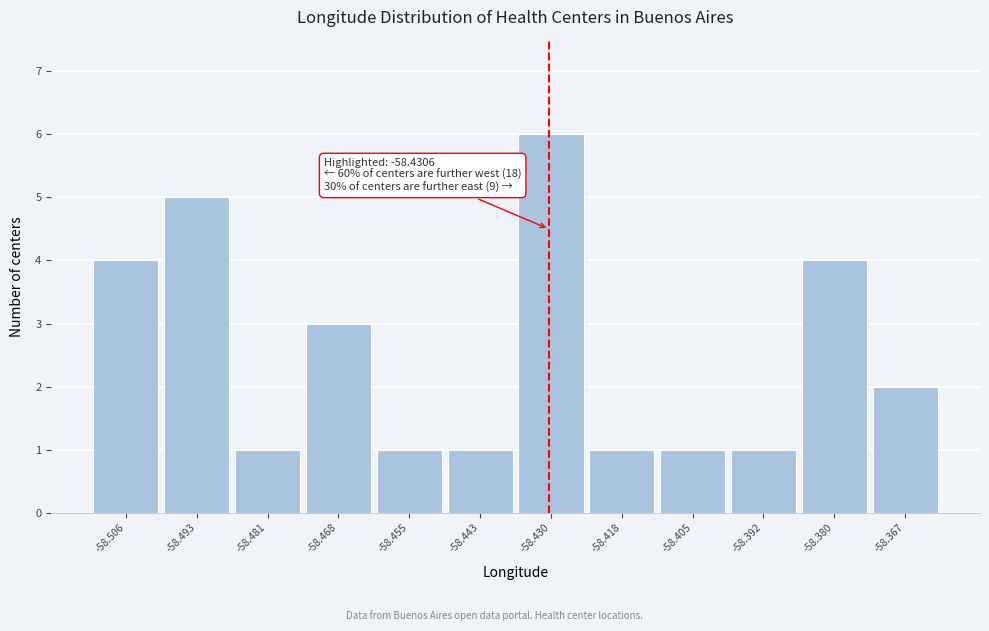

Which range on the x-axis has the tallest bar?

-58.436 to -58.424